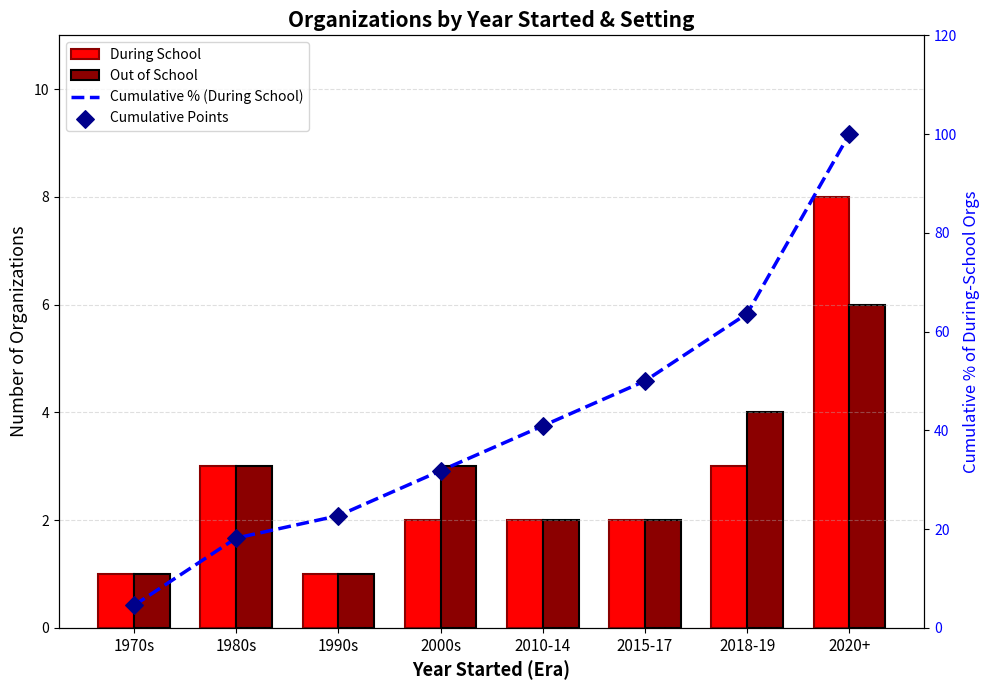

What is the total value across all series at 1980s?

42.4